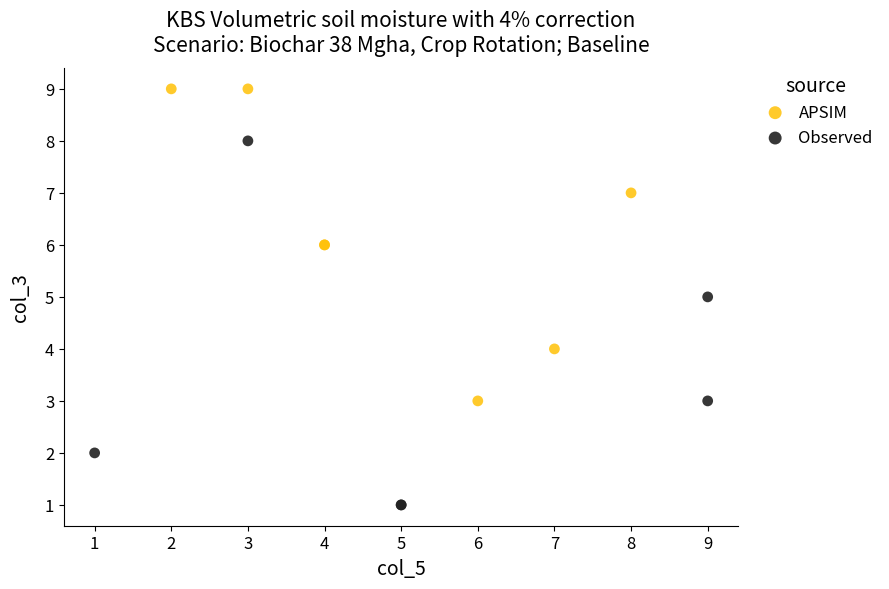

Which series contains the highest Y value?

APSIM